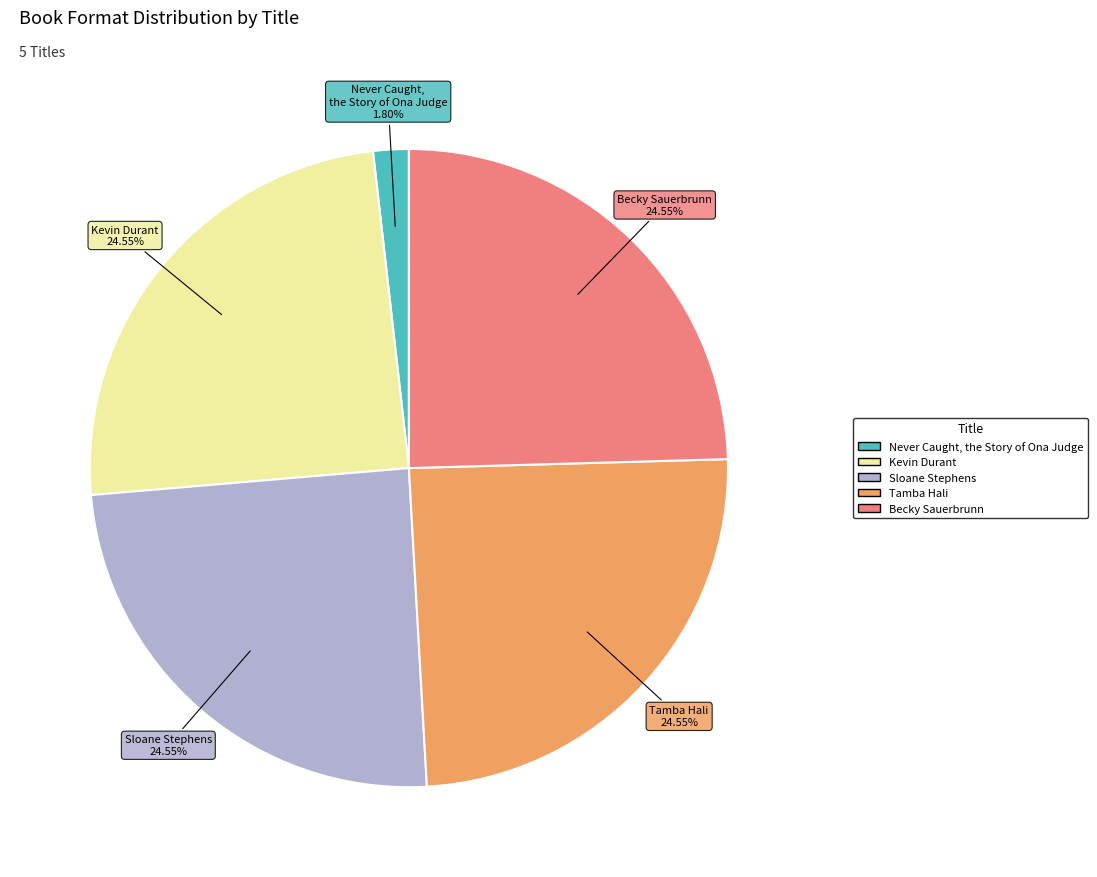

Does Kevin Durant account for over 50% of the chart?

No